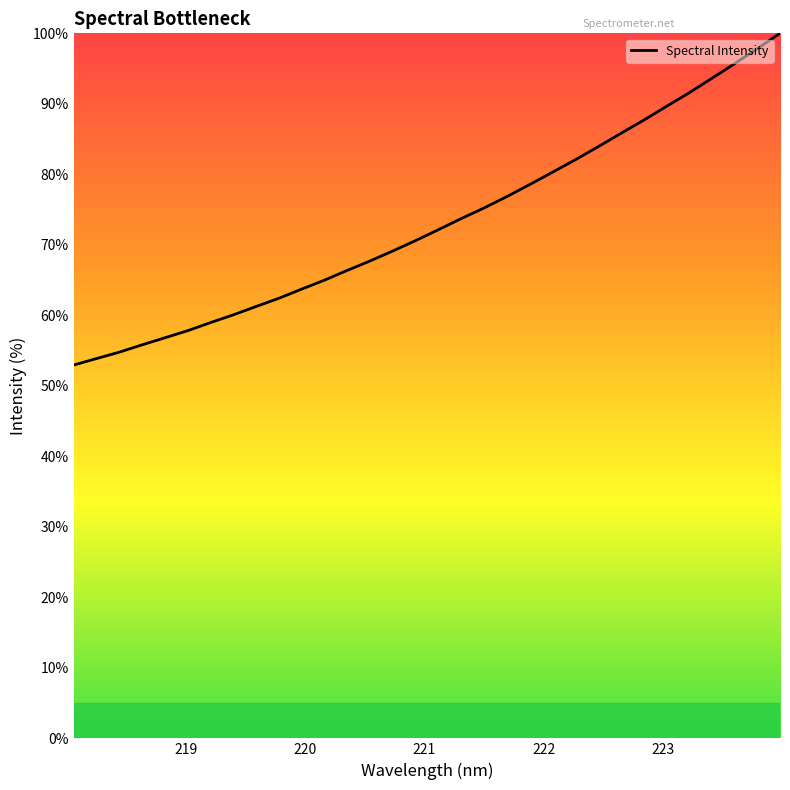

What is the maximum value shown in the chart?

100.0